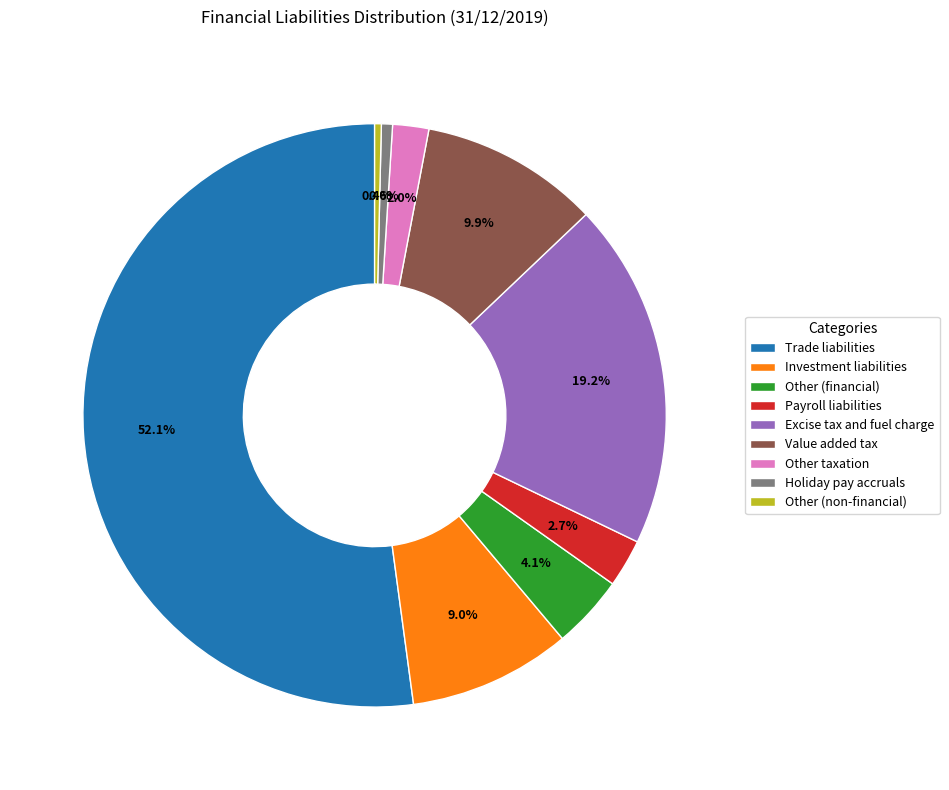

Which slice is the largest?

Trade liabilities